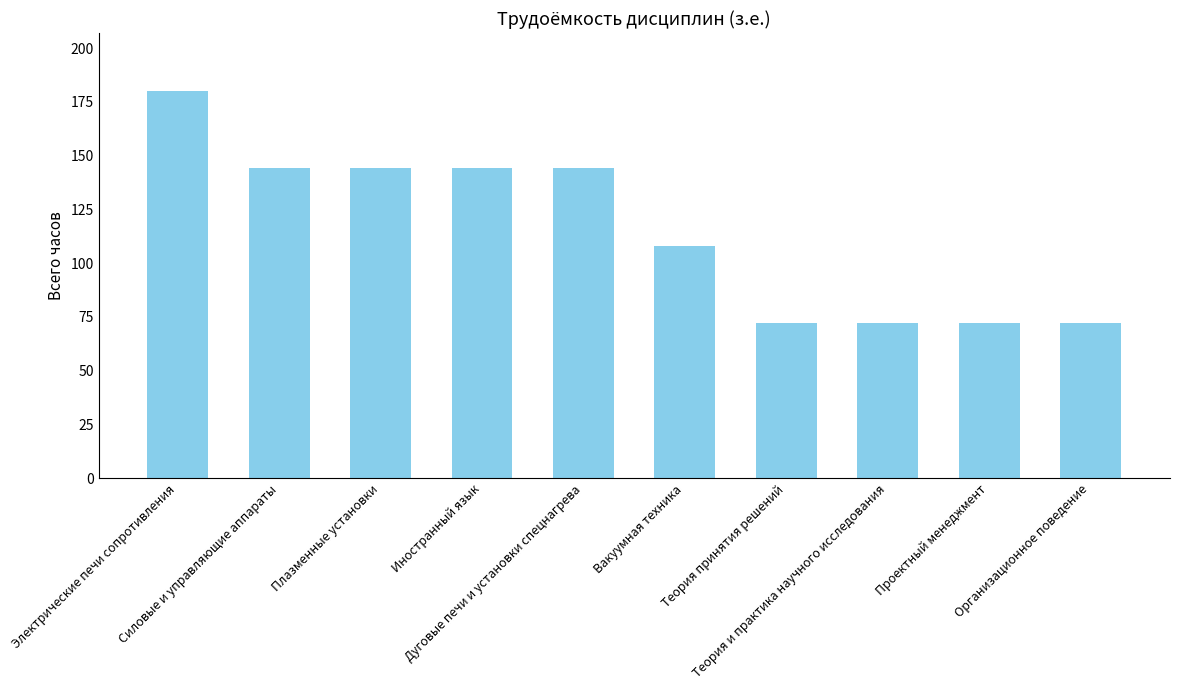

What is the sum of the values at Дуговые печи и установки спецнагрева and Иностранный язык?

288